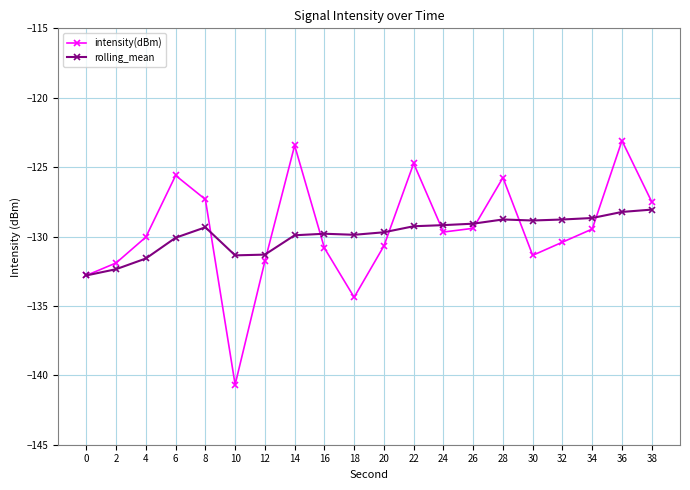

What is the highest value of the rolling_mean series?

-128.1